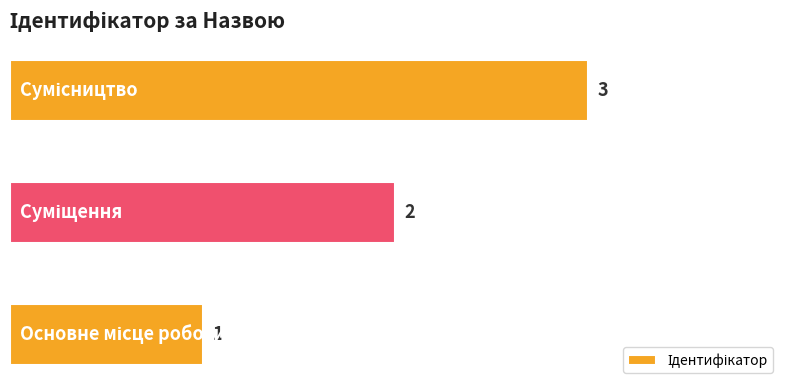

What is the smallest value displayed?

1